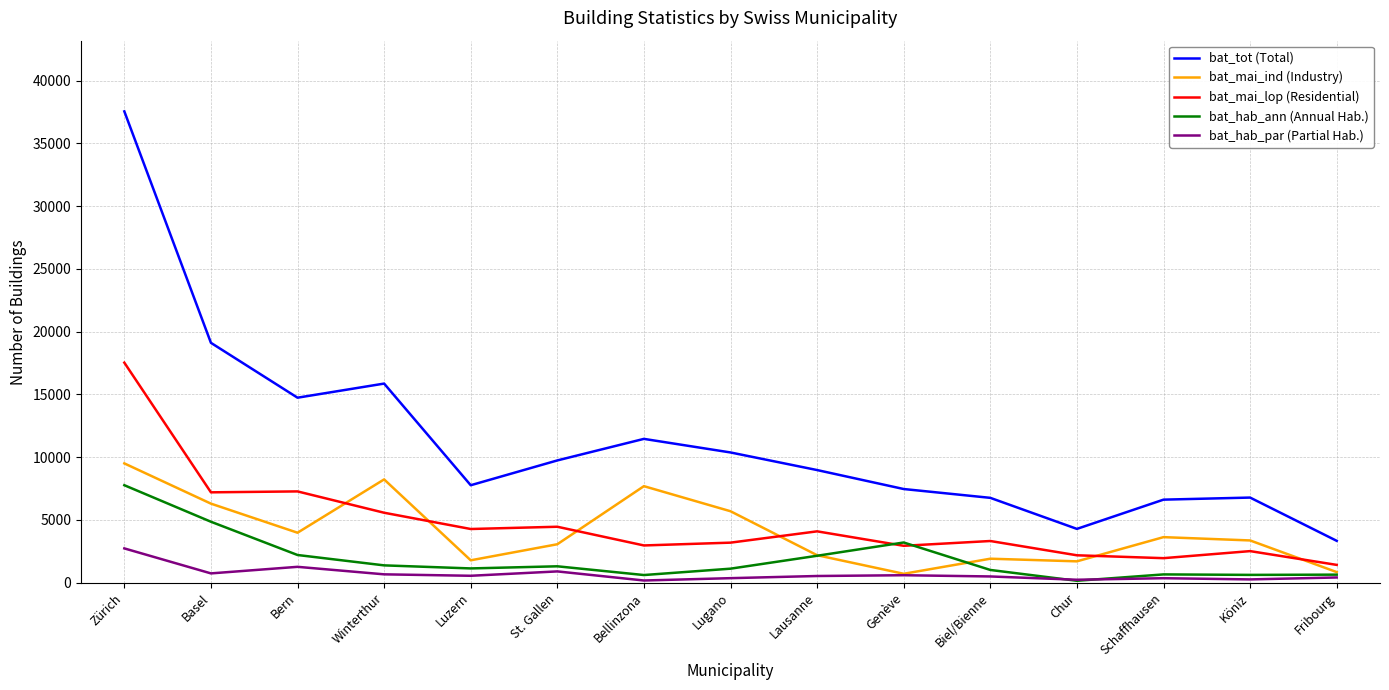

What is the maximum value for bat_tot (Total)?

37552